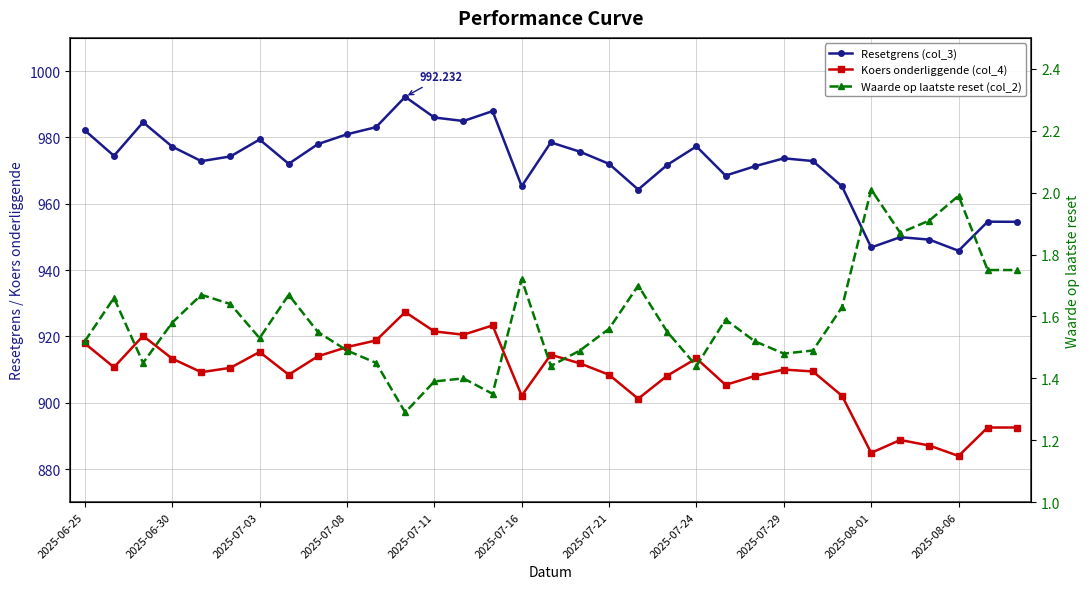

What is the value of the Resetgrens (col_3) point at the 19th from the left?

972.0